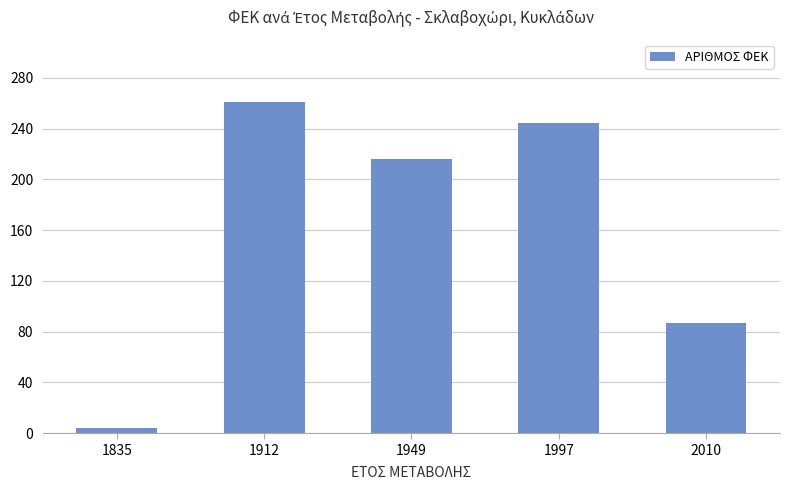

Reading left to right, list all the values displayed in this chart.

1835=4	1912=261	1949=216	1997=244	2010=87